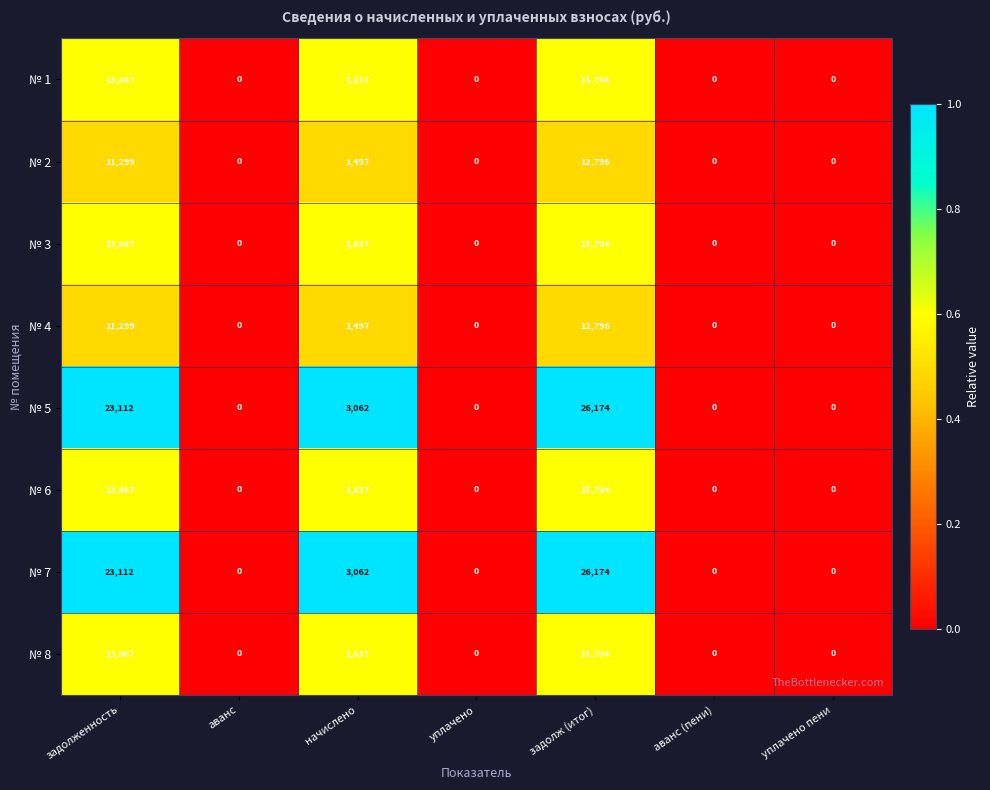

The № 6 series shows 13867 at задолженность. True or false?

True